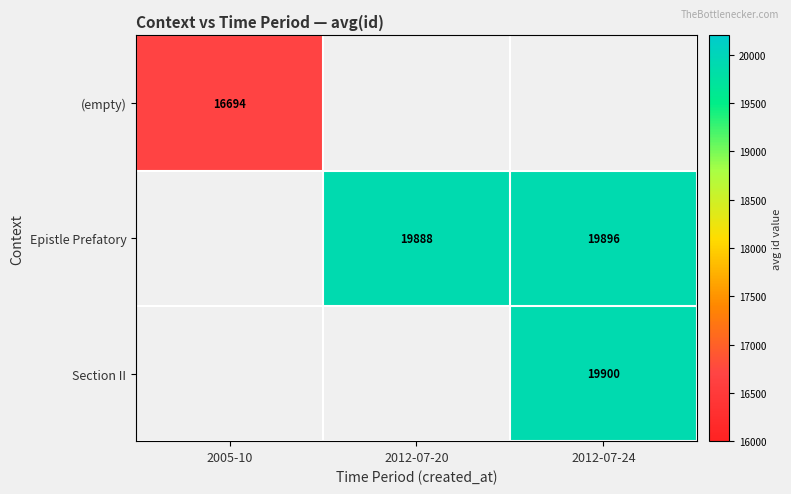

The value of Epistle Prefatory at 2012-07-24 is 19896. True or false?

True